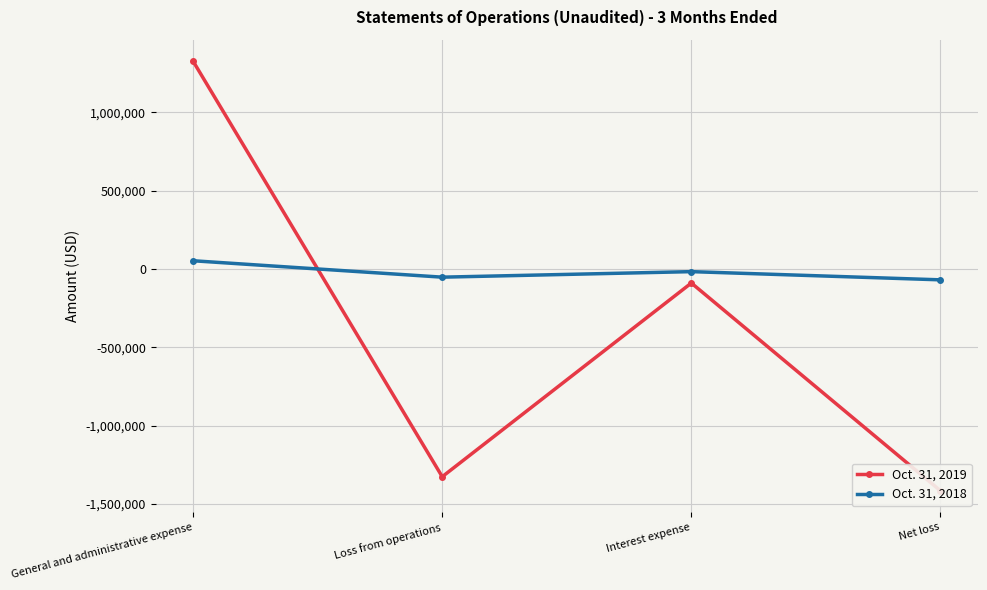

The value of Oct. 31, 2018 at Interest expense is -6786. True or false?

False